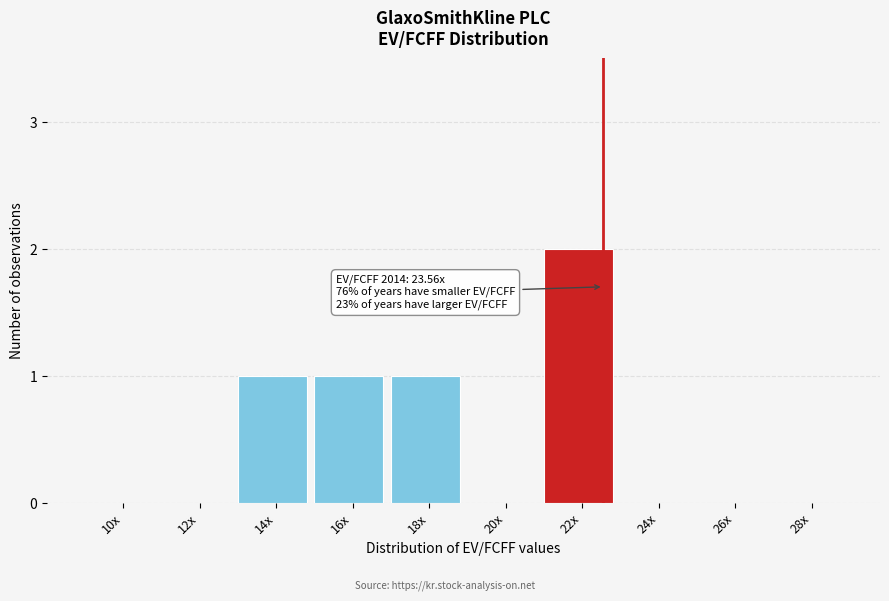

Reading left to right, what are all the values shown in this chart?

10x=0	12x=0	14x=1	16x=1	18x=1	20x=0	22x=2	24x=0	26x=0	28x=0